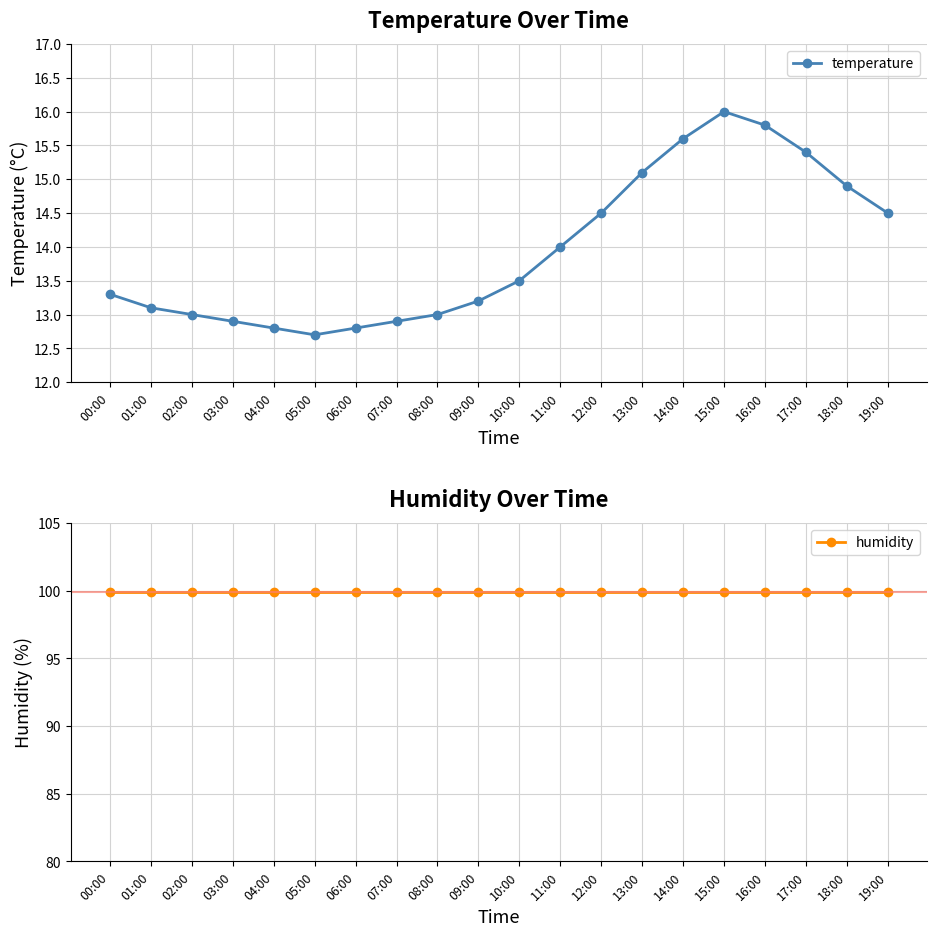

At which category is the sum across all series the highest?

15:00